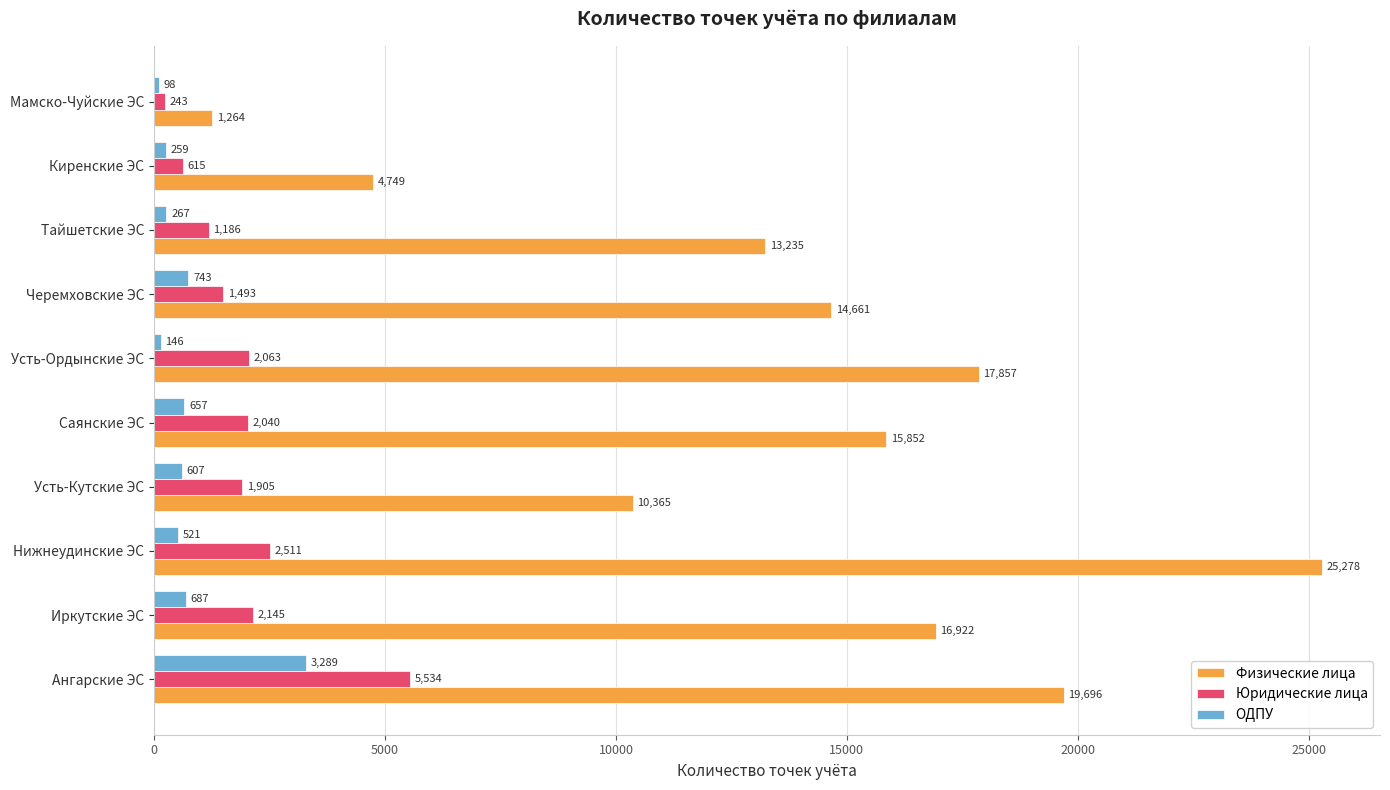

What is the average value of the Физические лица series?

13988